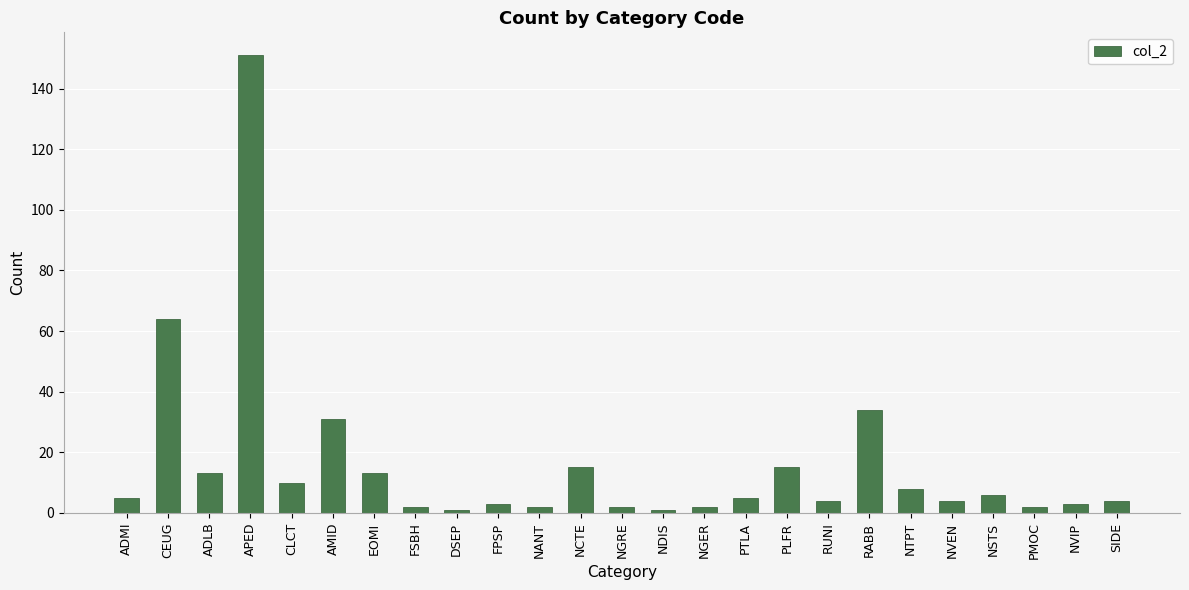

At which category does the chart reach its peak across all series?

APED